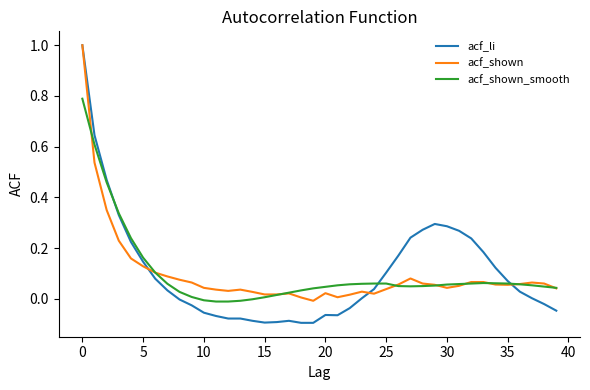

True or false: acf_shown has more than 2 interior local peaks.

True